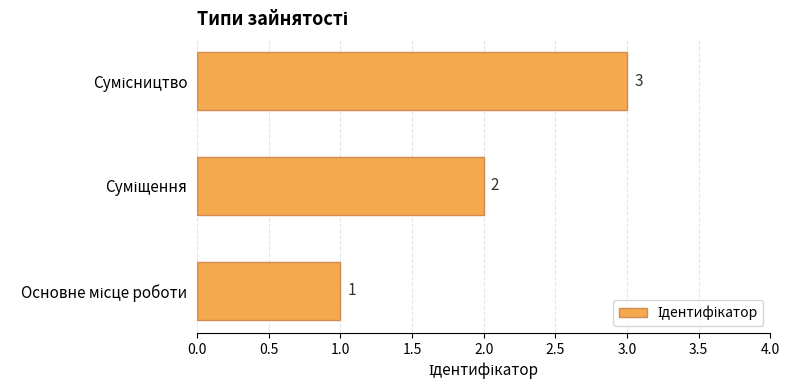

How many values are between 1 and 3?

3